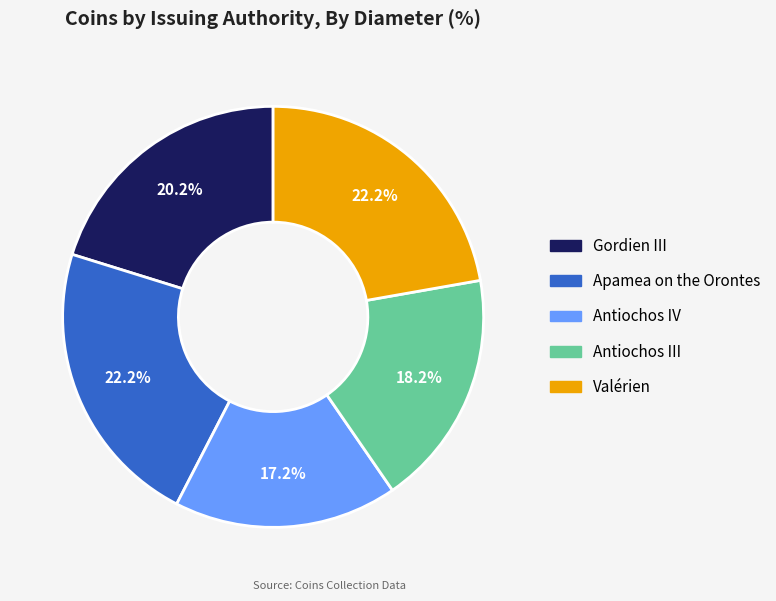

Do Antiochos IV and Apamea on the Orontes together represent more than half of the pie?

No